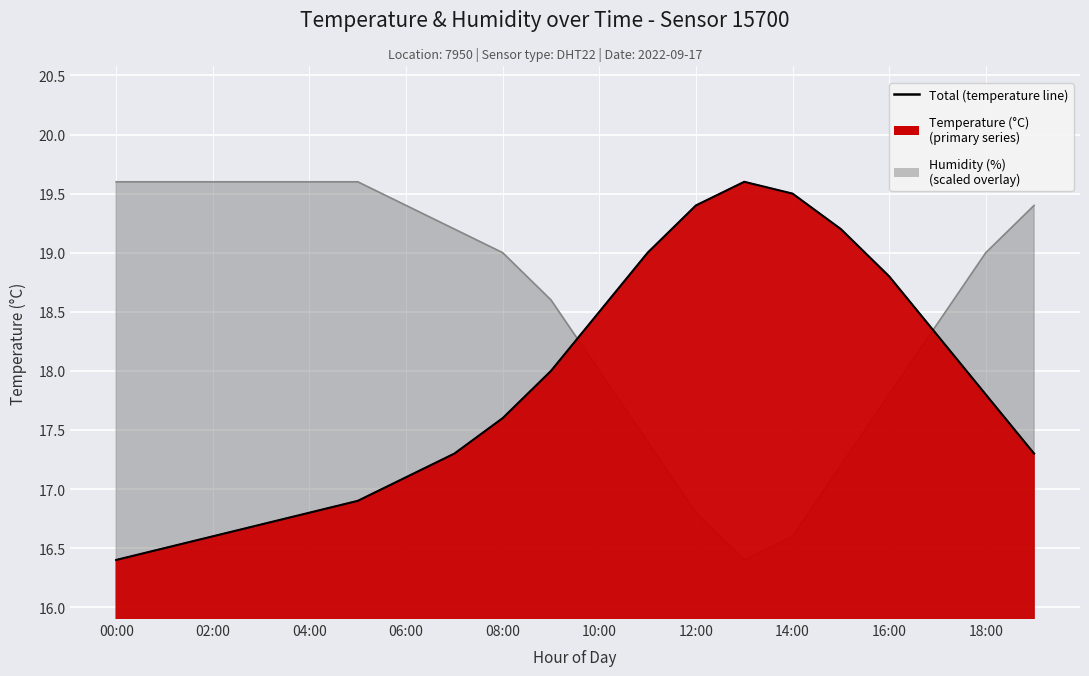

What is the label of the 13th point from the left?

12:00